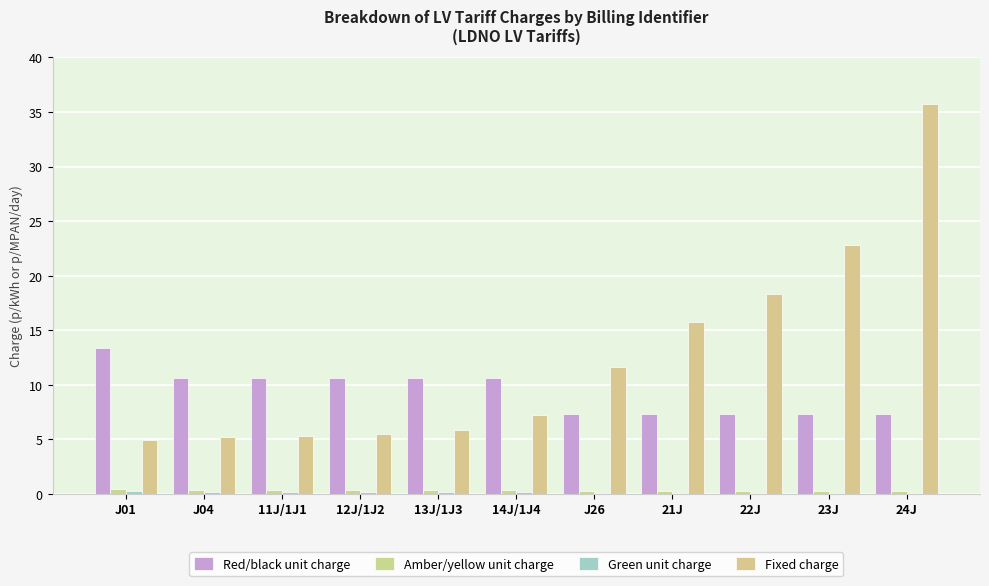

Are the bars horizontal?

No